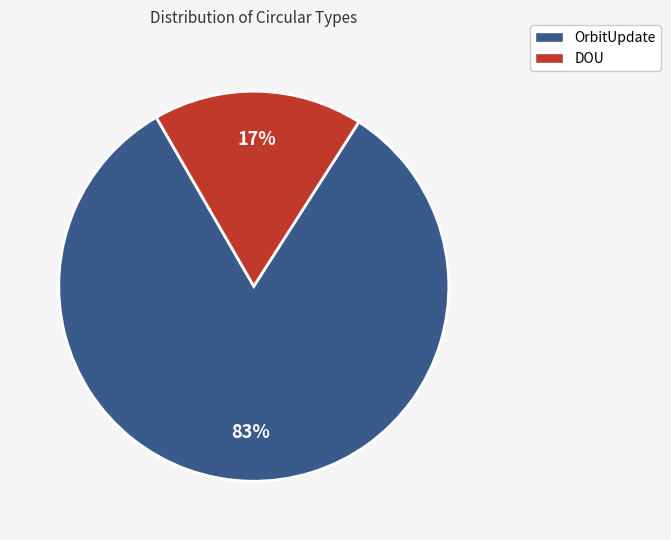

Which category has the biggest portion of the pie?

OrbitUpdate